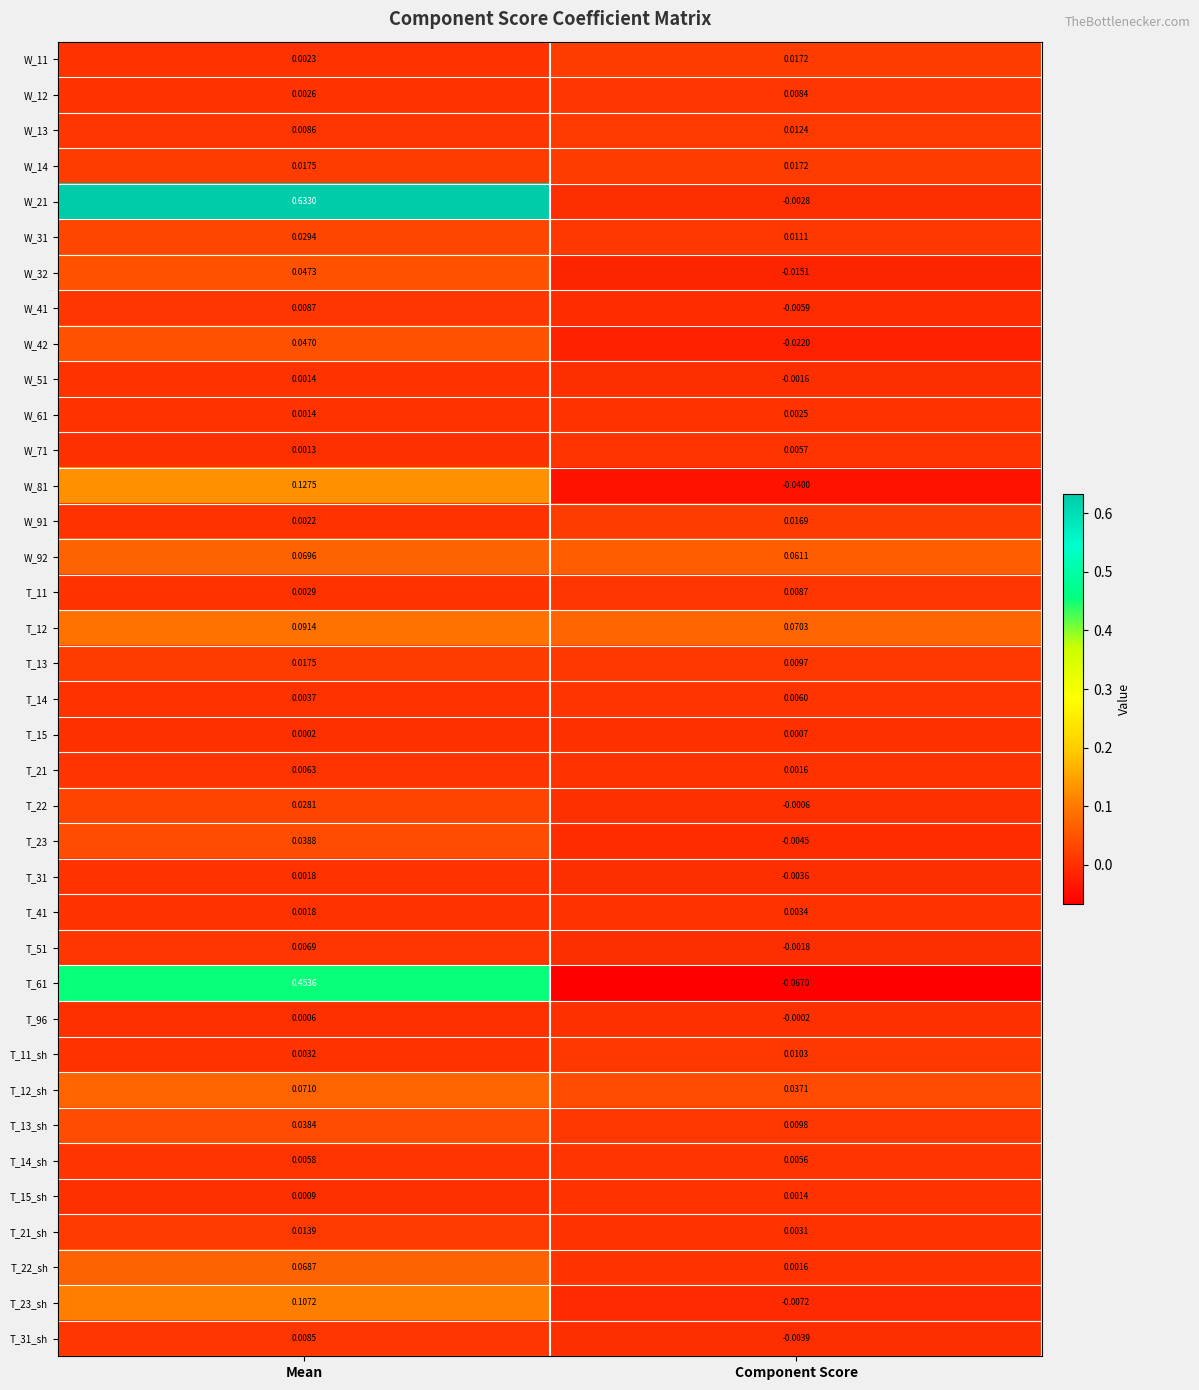

Where is T_21_sh nearest to the value 0?

Component Score